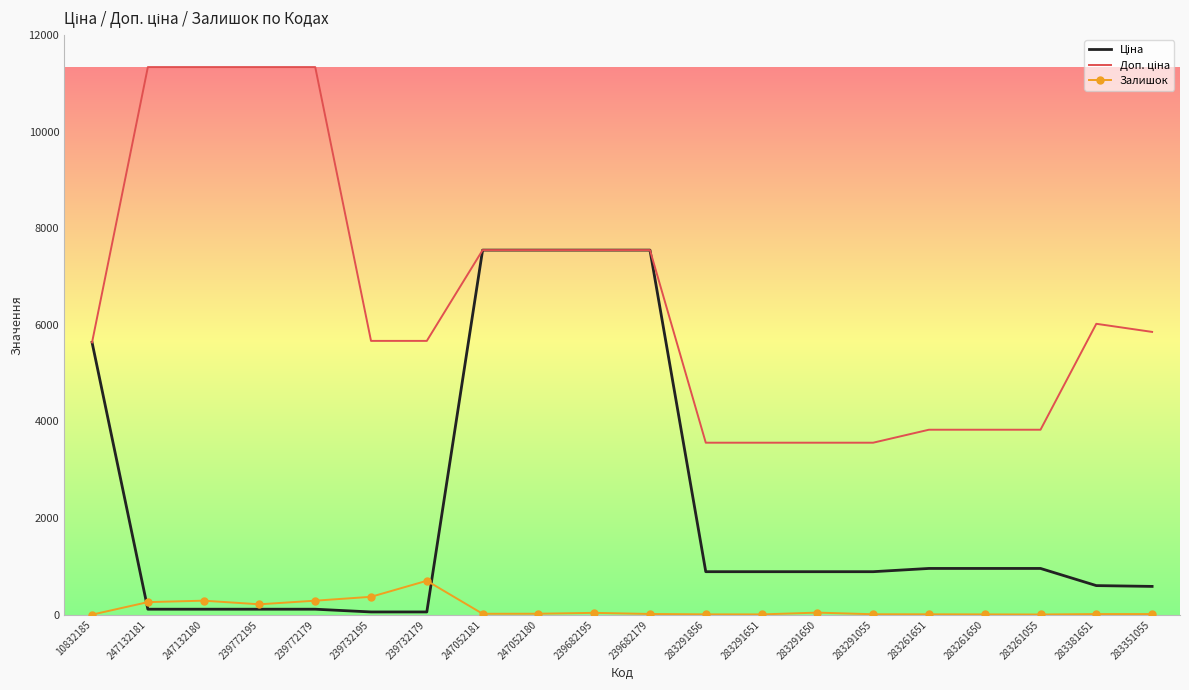

The value of Залишок at 239732179 is 702.0. True or false?

True